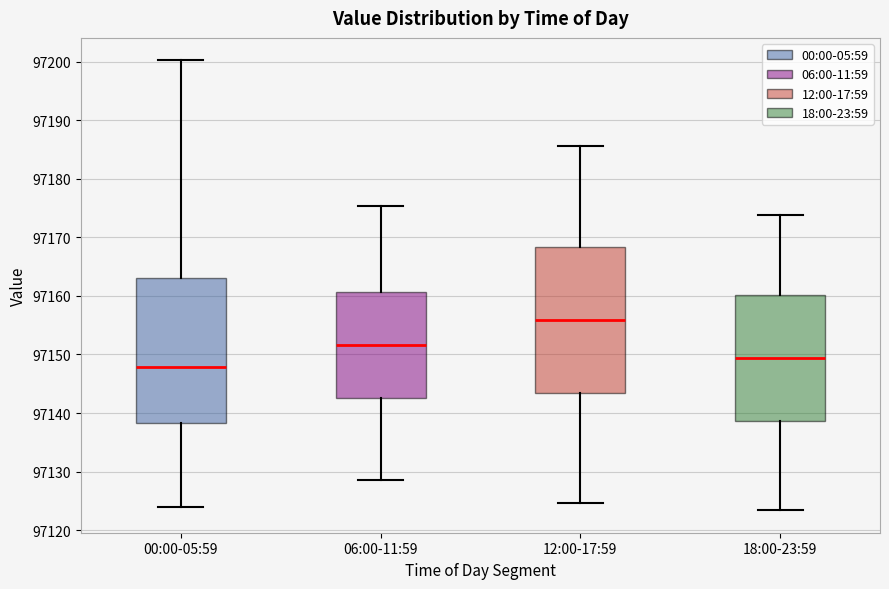

Reading left to right, read every box against the y-axis: the position of its median line, the range the box covers, and the ends of its whiskers. The values are not printed on the chart, so give them approximately, as read against the axis.

00:00-05:59: median 97148, box 97138 to 97163, whiskers 97124 to 97200
06:00-11:59: median 97152, box 97143 to 97161, whiskers 97129 to 97175
12:00-17:59: median 97156, box 97143 to 97168, whiskers 97125 to 97186
18:00-23:59: median 97149, box 97139 to 97160, whiskers 97123 to 97174